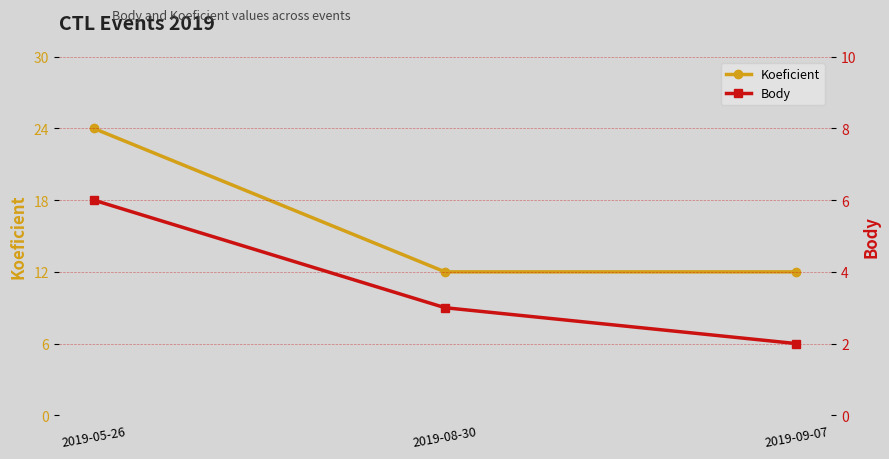

Which series has the largest total across all categories?

Koeficient